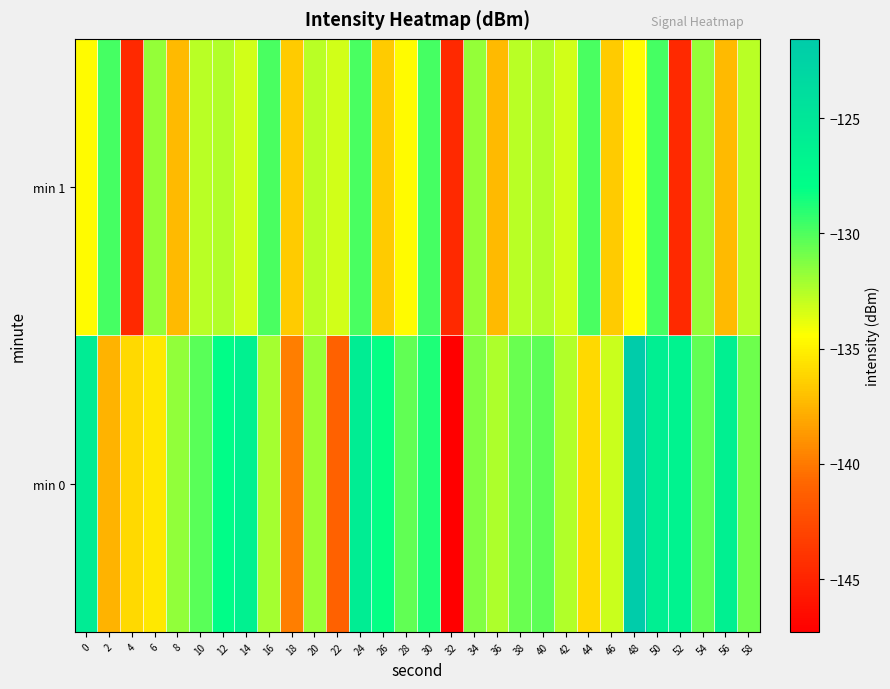

Reading left to right, transcribe all the data shown in this chart.

min 0: 0=-125.6	2=-137.6	4=-136.0	6=-135.4	8=-131.7	10=-130.2	12=-127.8	14=-126.3	16=-132.1	18=-139.8	20=-131.8	22=-141.1	24=-125.9	26=-128.1	28=-130.5	30=-128.8	32=-147.3	34=-131.3	36=-132.3	38=-130.7	40=-130.4	42=-132.5	44=-136.0	46=-133.0	48=-121.6	50=-126.0	52=-126.5	54=-130.4	56=-126.3	58=-130.7
min 1: 0=-134.6	2=-129.8	4=-144.6	6=-131.8	8=-137.3	10=-132.7	12=-132.4	14=-133.2	16=-129.8	18=-136.6	20=-132.7	22=-133.2	24=-129.8	26=-136.6	28=-134.6	30=-129.8	32=-144.6	34=-131.8	36=-137.3	38=-132.7	40=-132.4	42=-133.2	44=-129.8	46=-136.6	48=-134.6	50=-129.8	52=-144.6	54=-131.8	56=-137.3	58=-132.7